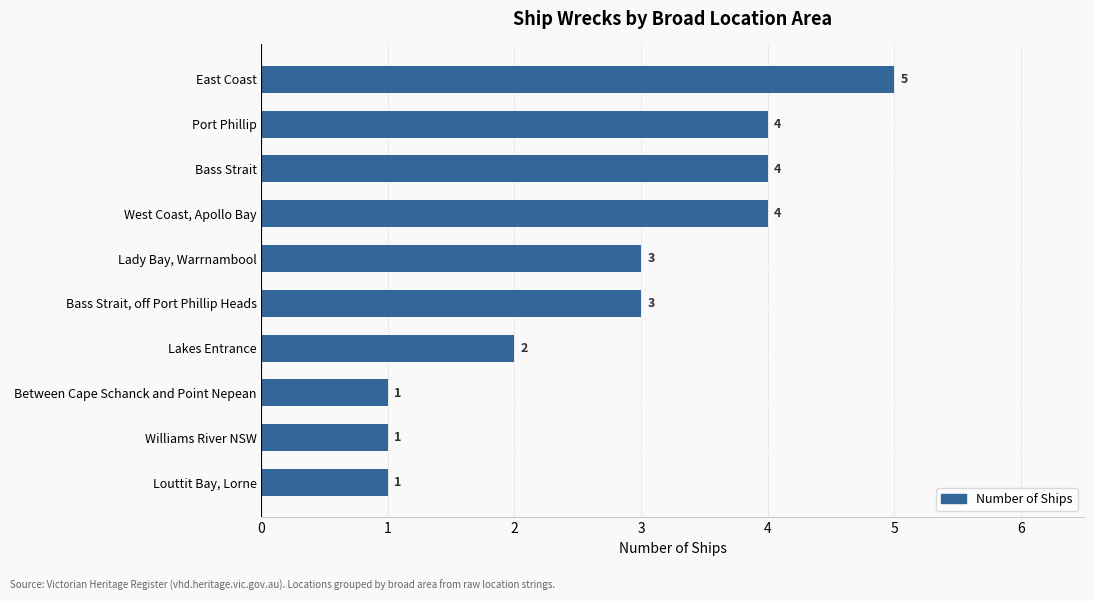

How many series are shown in this chart?

1